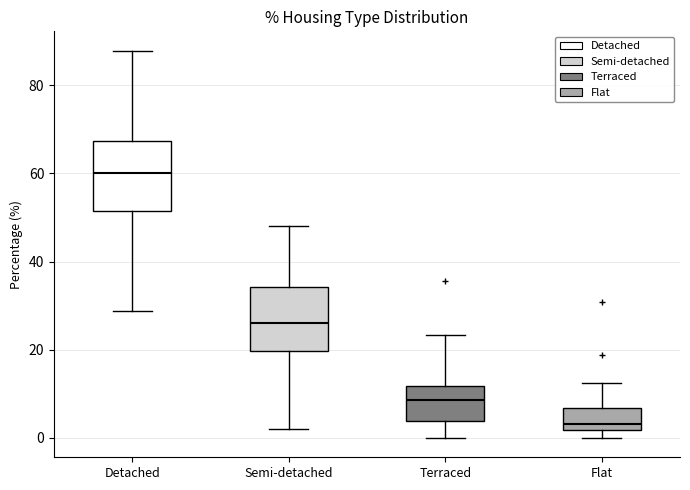

Where is the lower edge of the box for Semi-detached on the y-axis? The values are not printed on the chart, so give them approximately, as read against the axis.

20